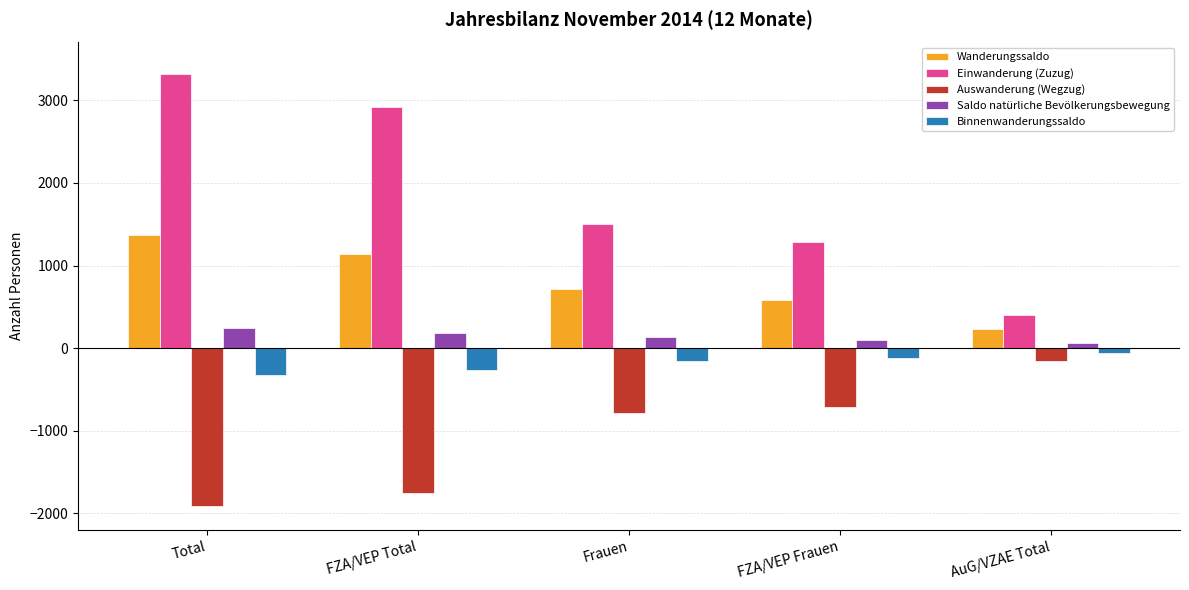

How many bars are there in each group?

5